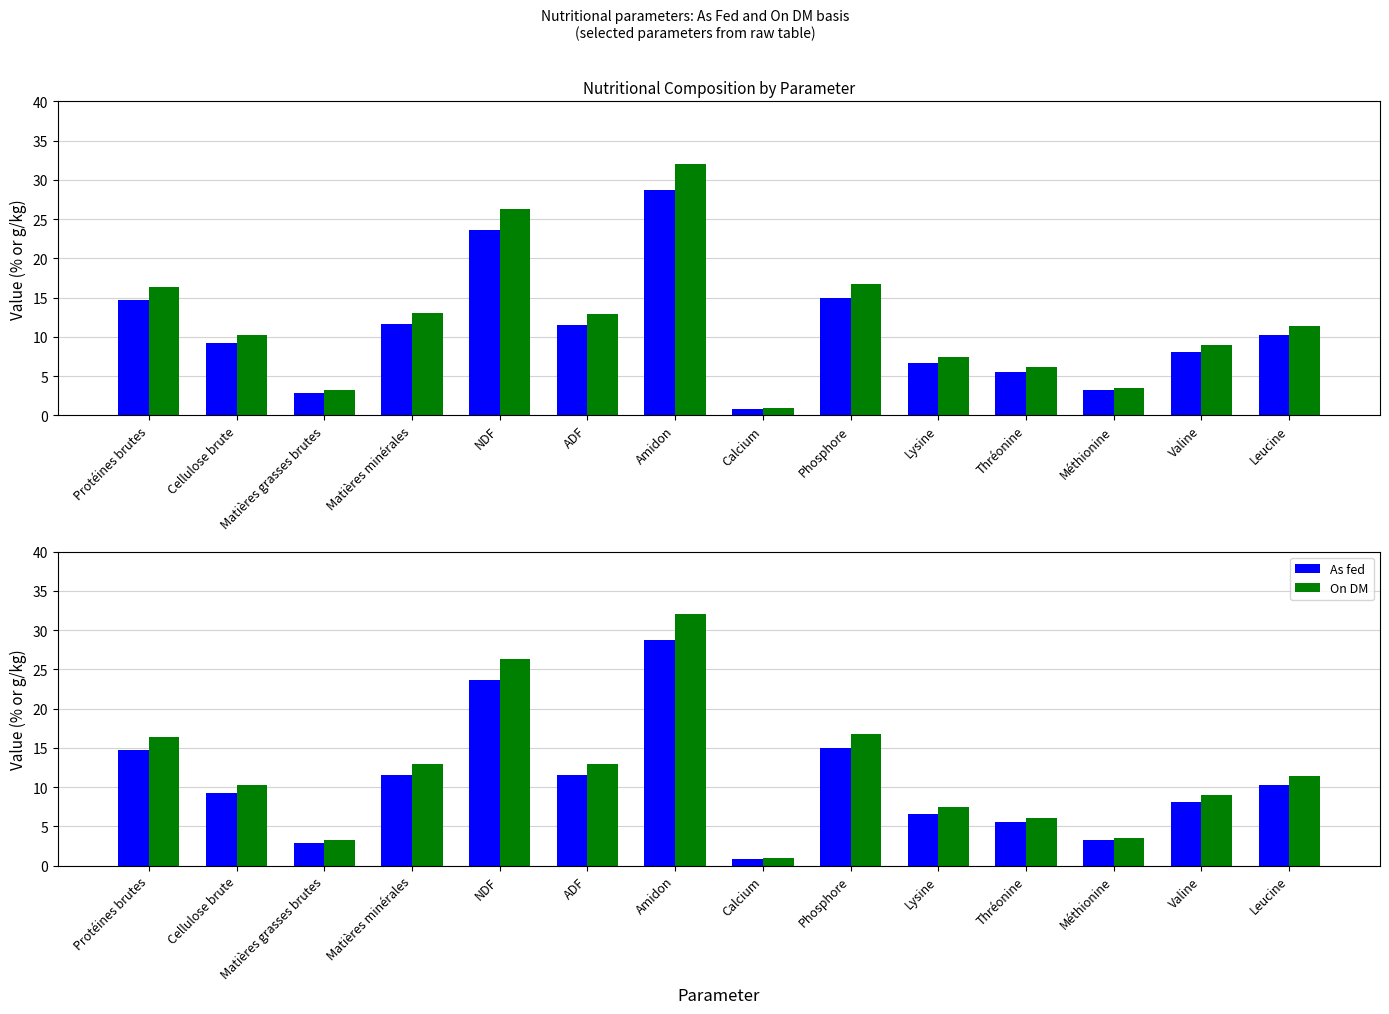

What are all the series names shown in the legend?

As fed, On DM